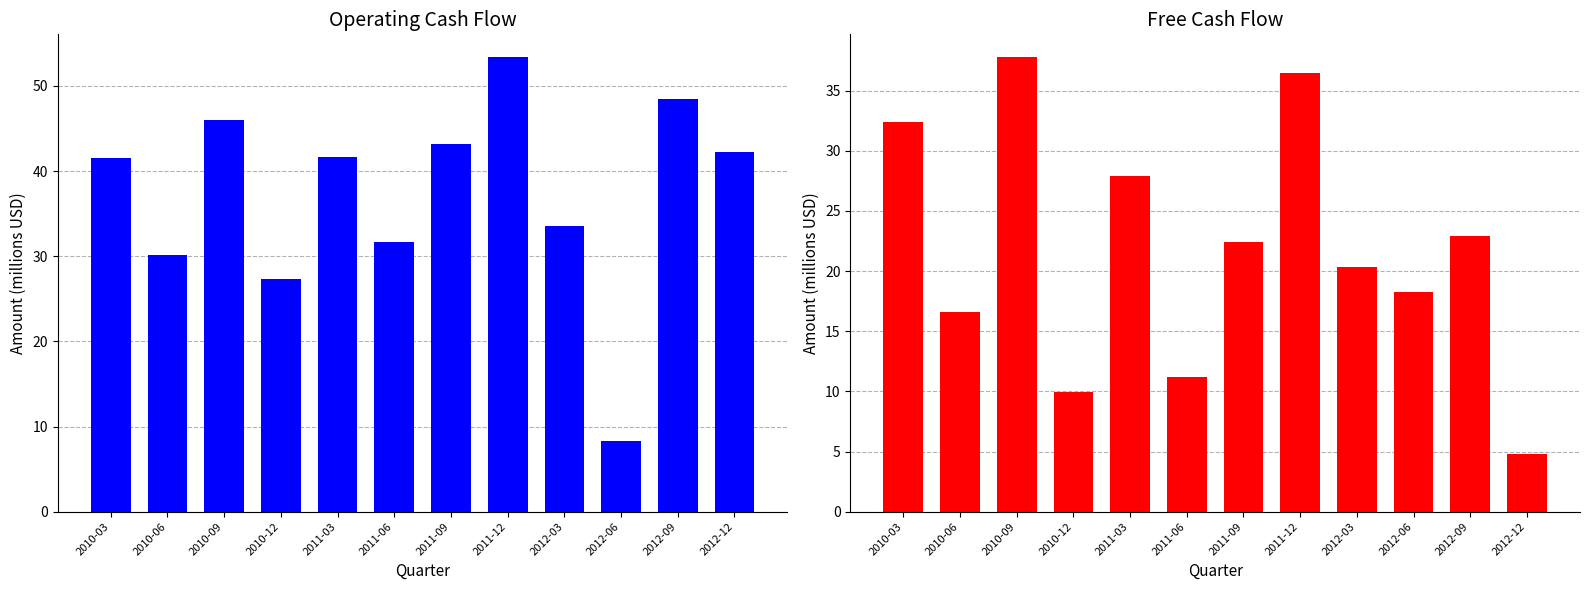

Rank the series at 2012-03 from highest to lowest value.

Operating Cash Flow, Free Cash Flow